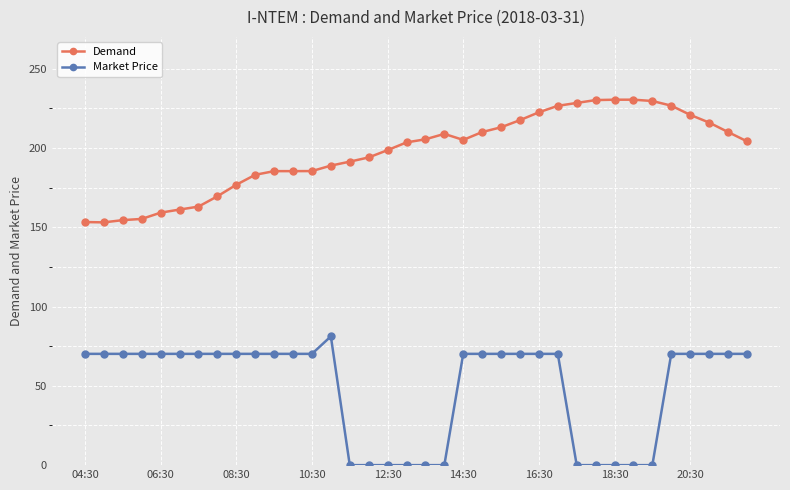

How many lines are shown in the chart?

2